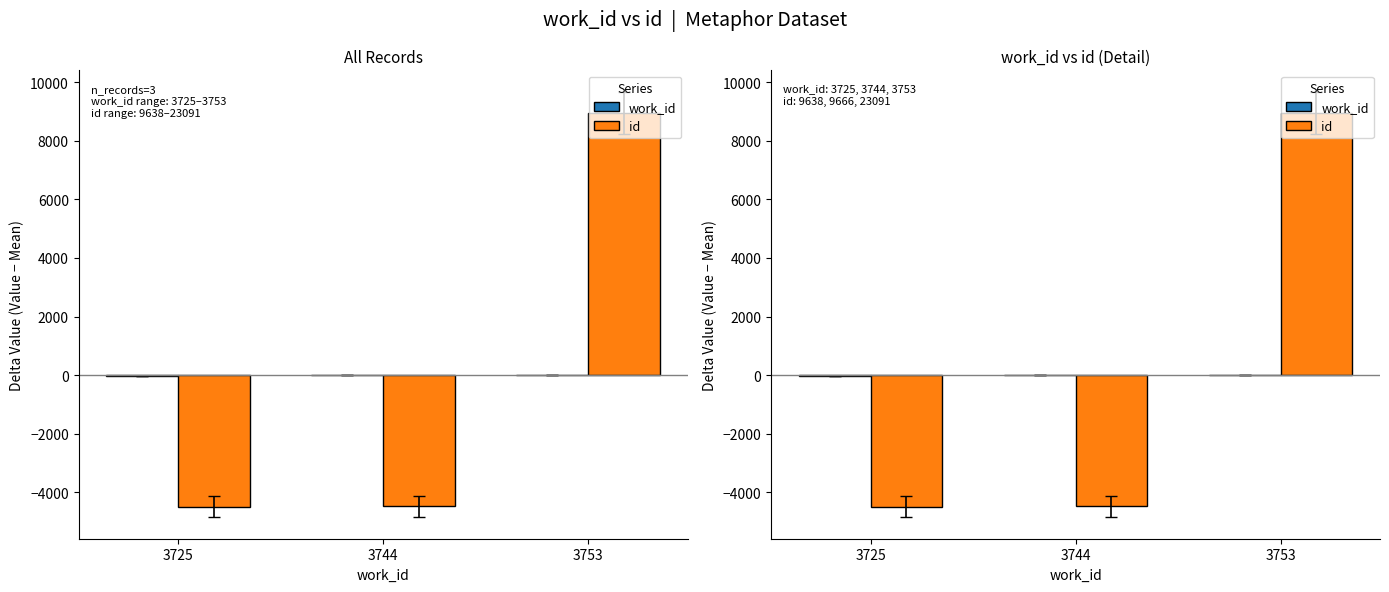

What is the sum of the work_id values at 3753 and 3744?

15.7